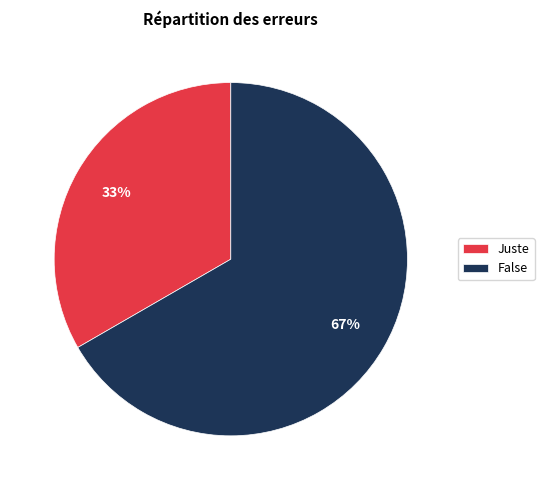

How many segments does this pie chart have?

2